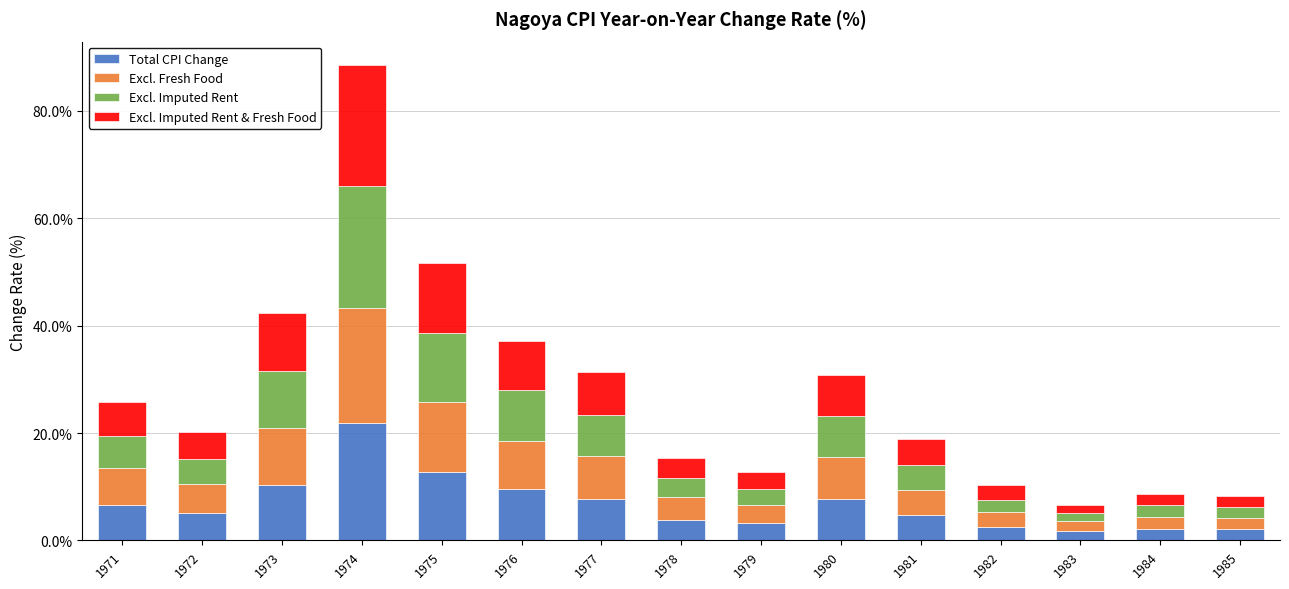

What is the sum of all Total CPI Change values?

102.0